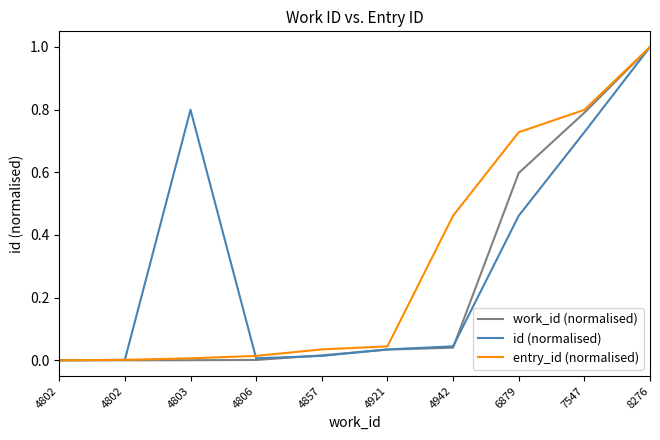

Is the value of entry_id (normalised) at 4802 greater than the value of id (normalised) at 6879?

No